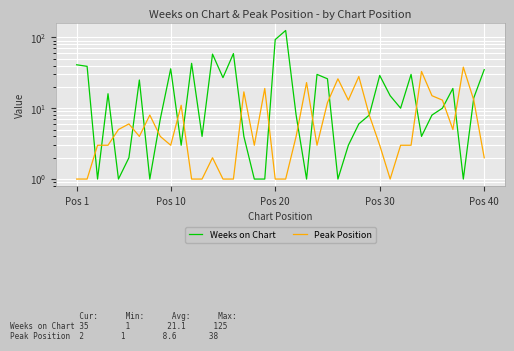

List the series in order of their overall mean, lowest first.

Peak Position, Weeks on Chart